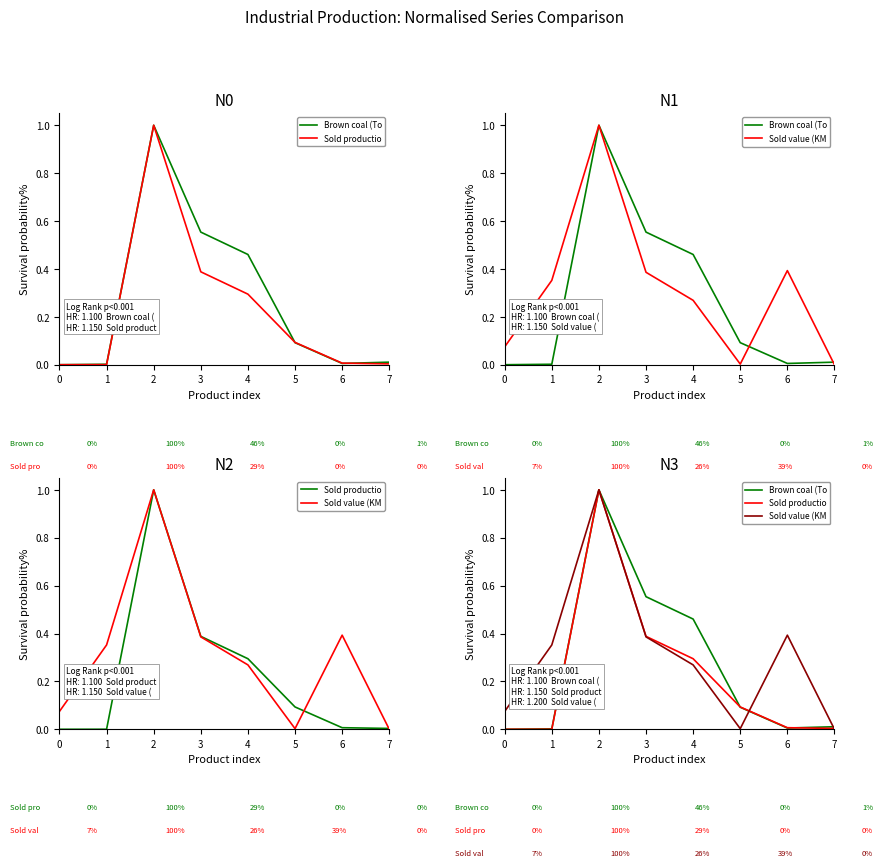

The Brown coal (Total) series shows 0.0 at 0. True or false?

True